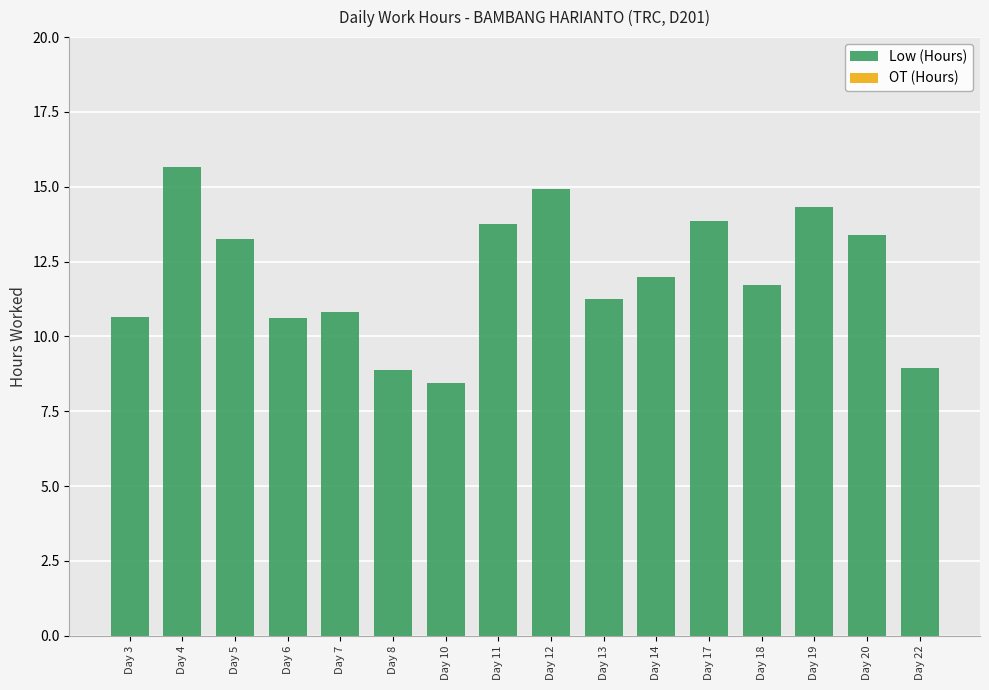

What is the difference between the values at Day 7 and Day 18?

0.9